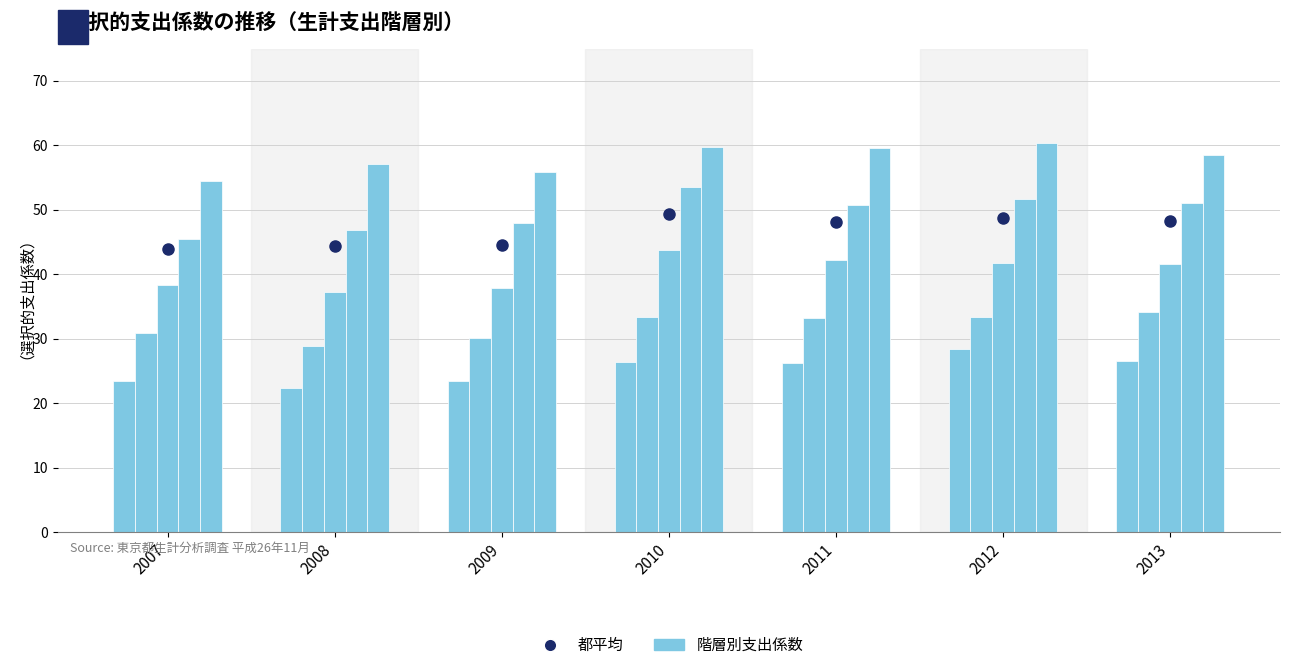

At which category does the chart reach its peak across all series?

2010